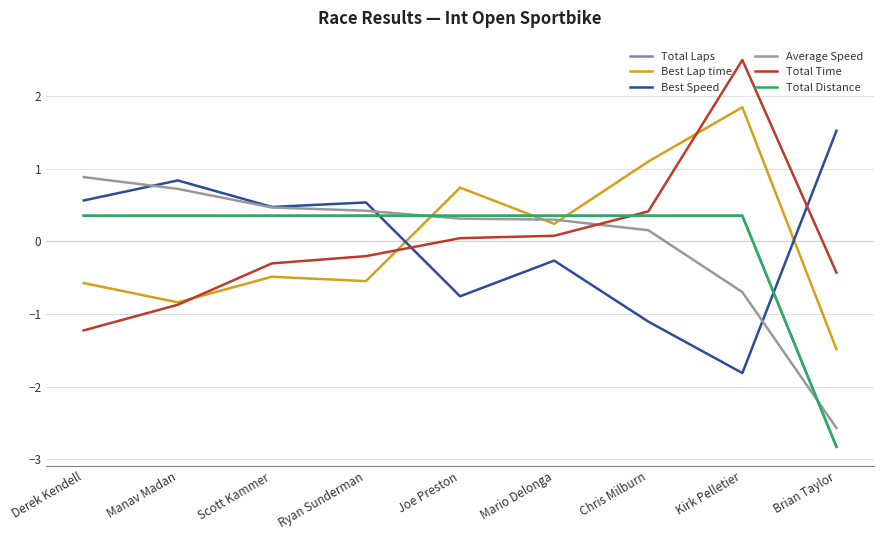

True or false: Total Laps has a value of 0.2 at Ryan Sunderman.

False